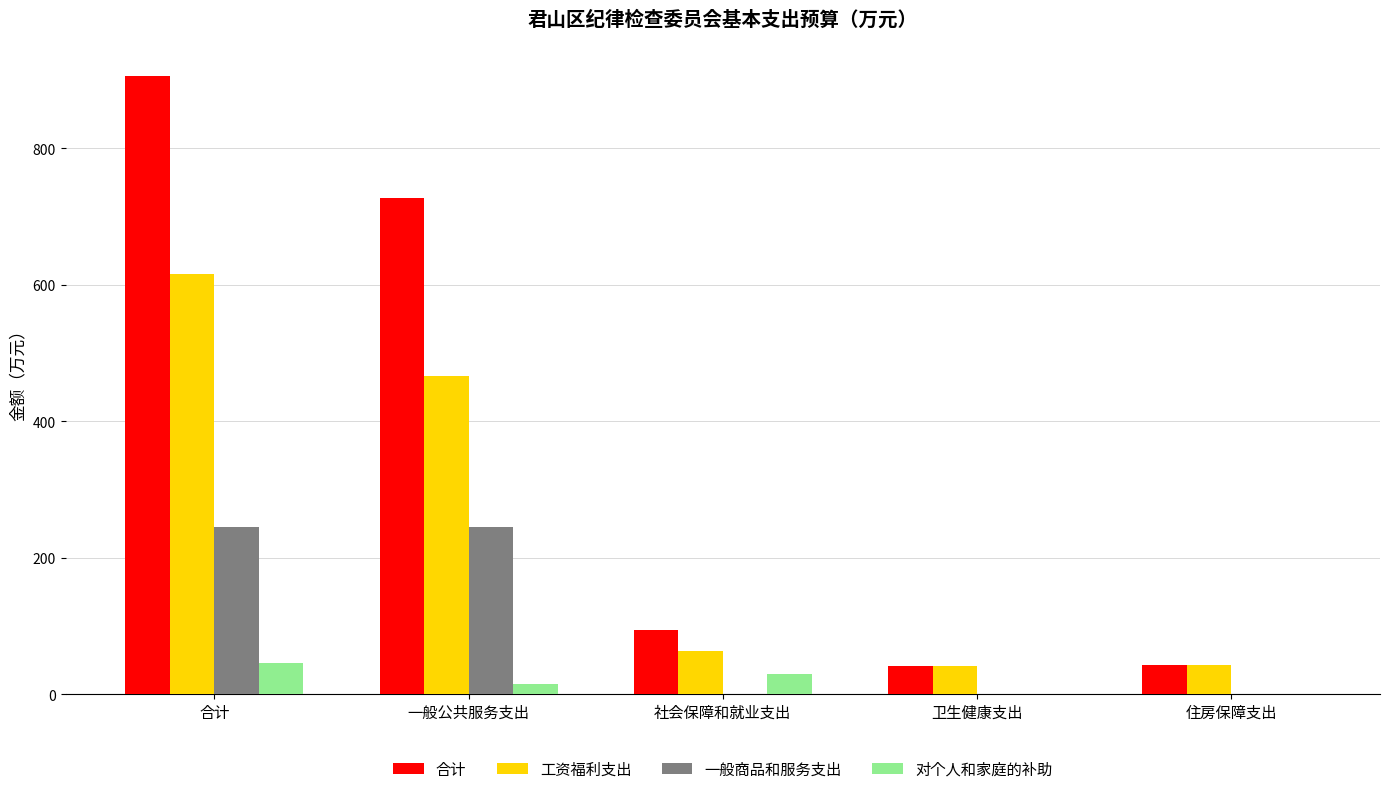

The 工资福利支出 series shows 466.7 at 一般公共服务支出. True or false?

True